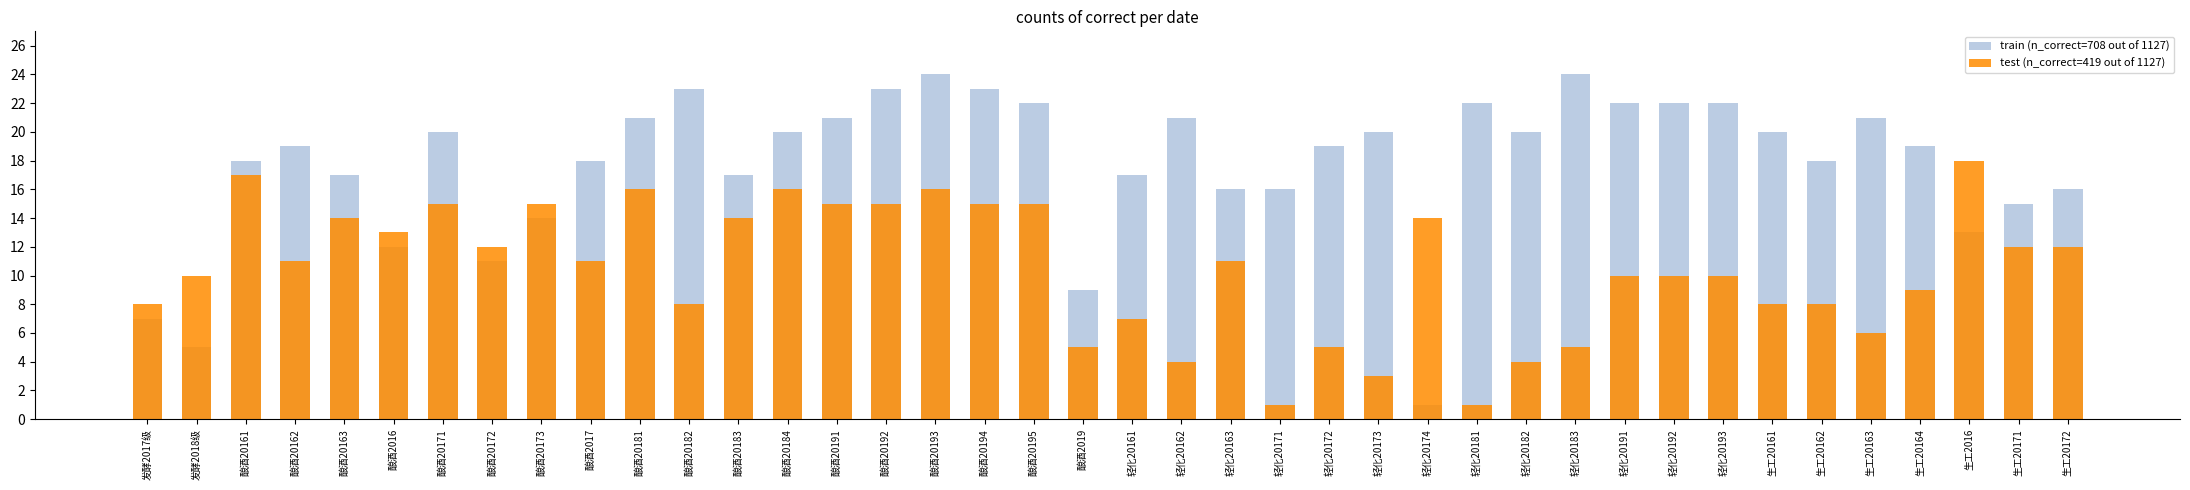

What is the difference between the test (n_correct=419 out of 1127) values at 生工2016 and 酿酒20192?

3